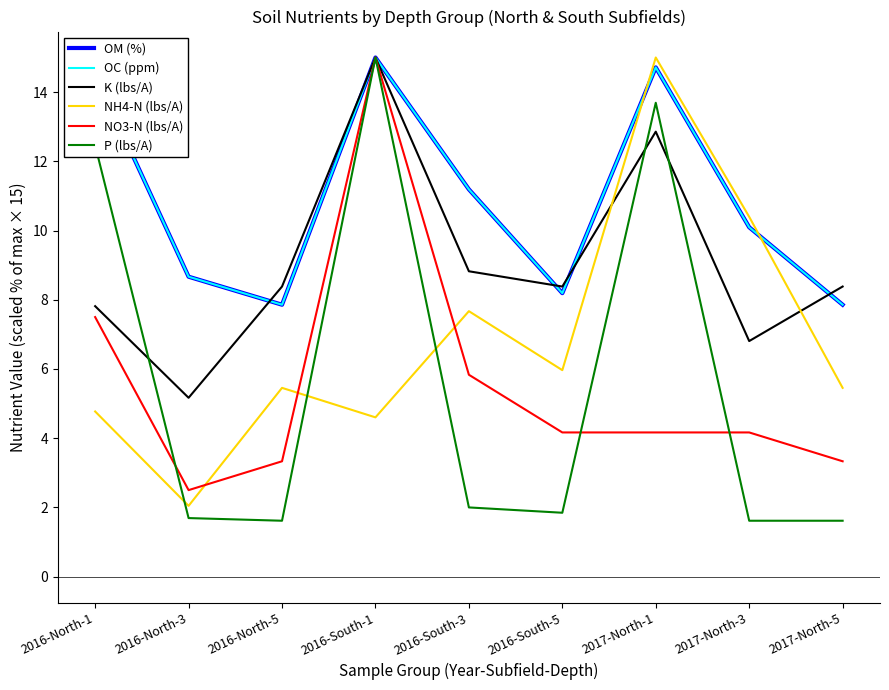

Where is K (lbs/A) nearest to the value 10?

2016-South-3